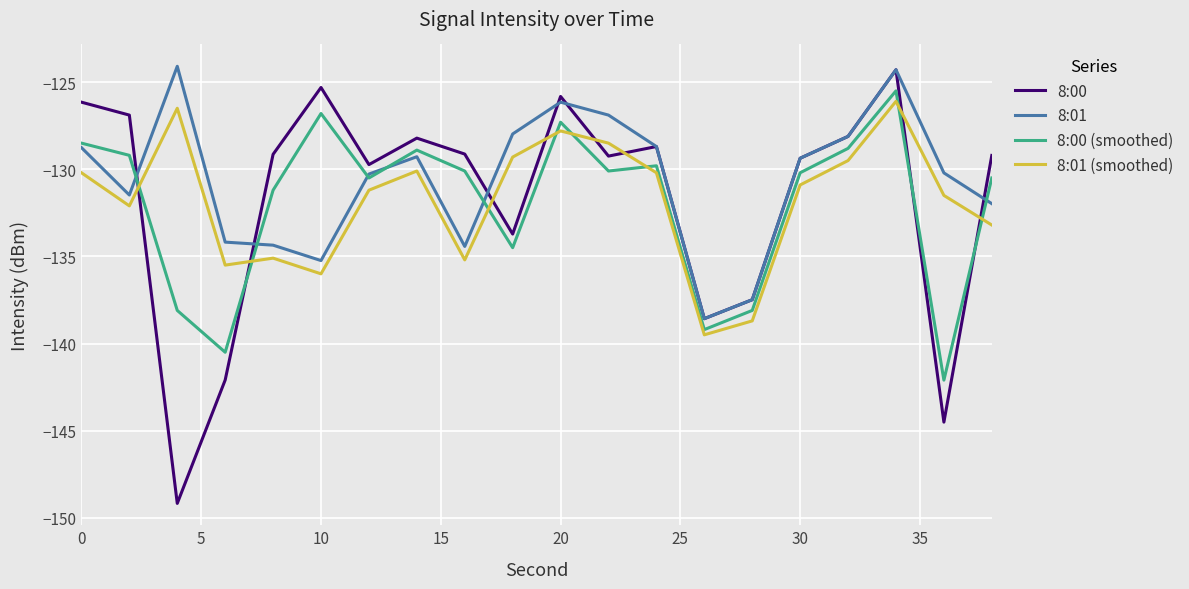

What is the smallest value displayed?

-149.2